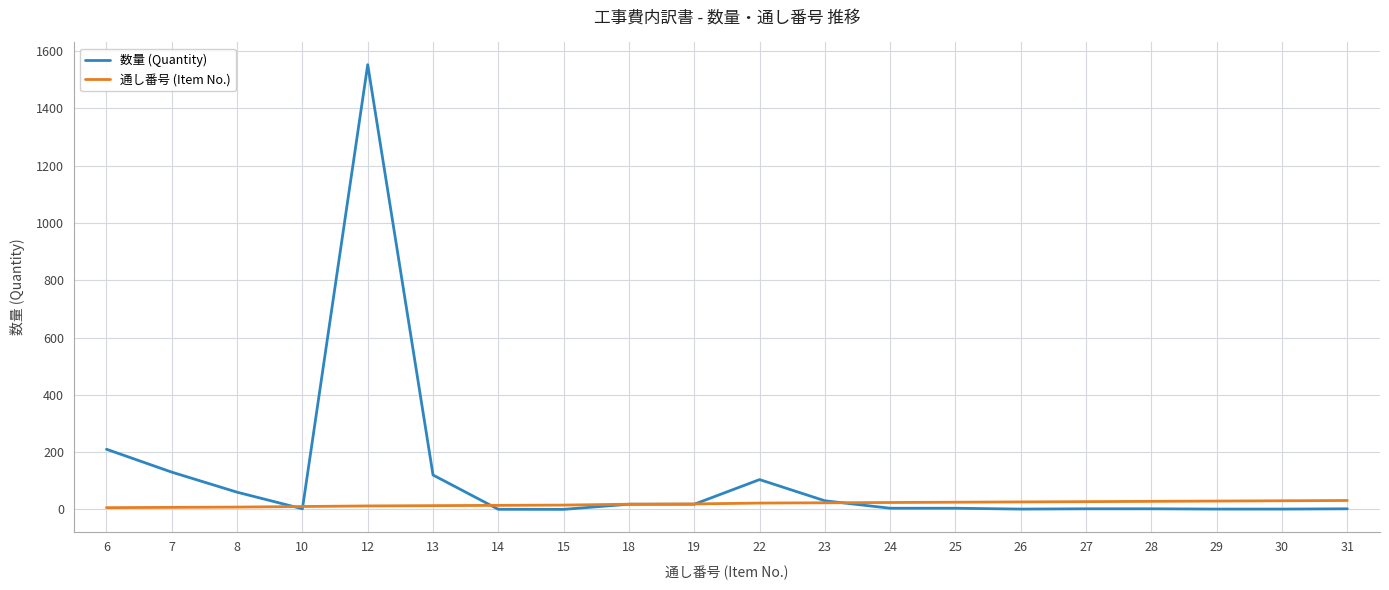

At which category is the sum across all series the highest?

12